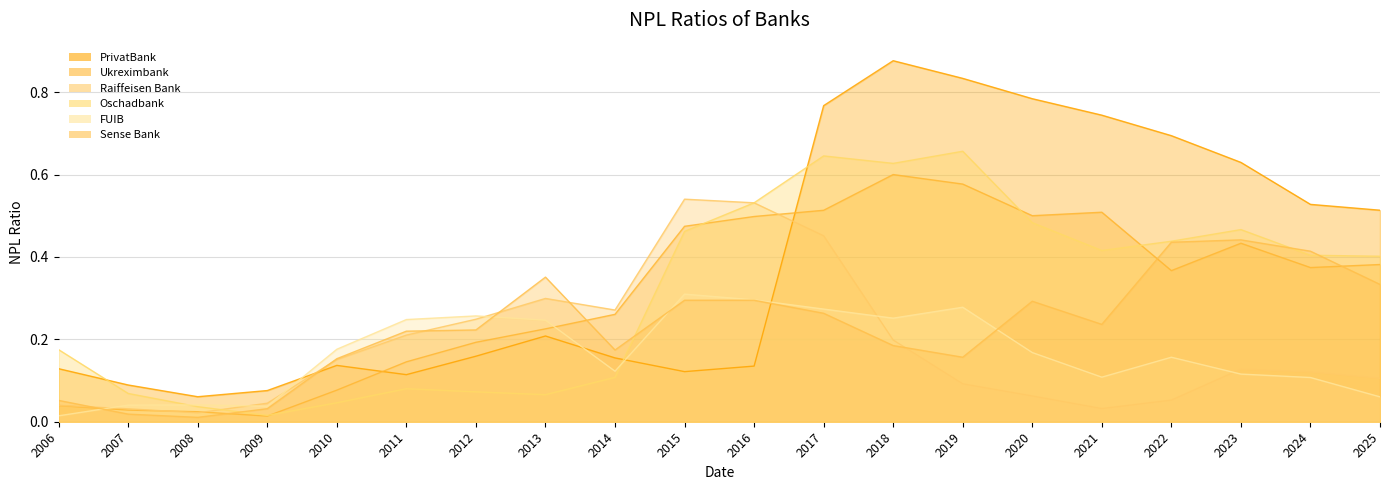

At which label does Ukreximbank reach its minimum?

2009